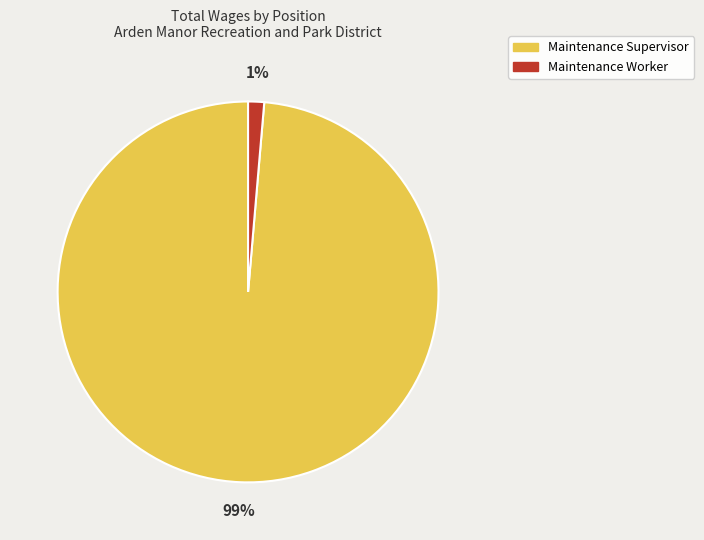

Which category accounts for the majority?

Maintenance Supervisor